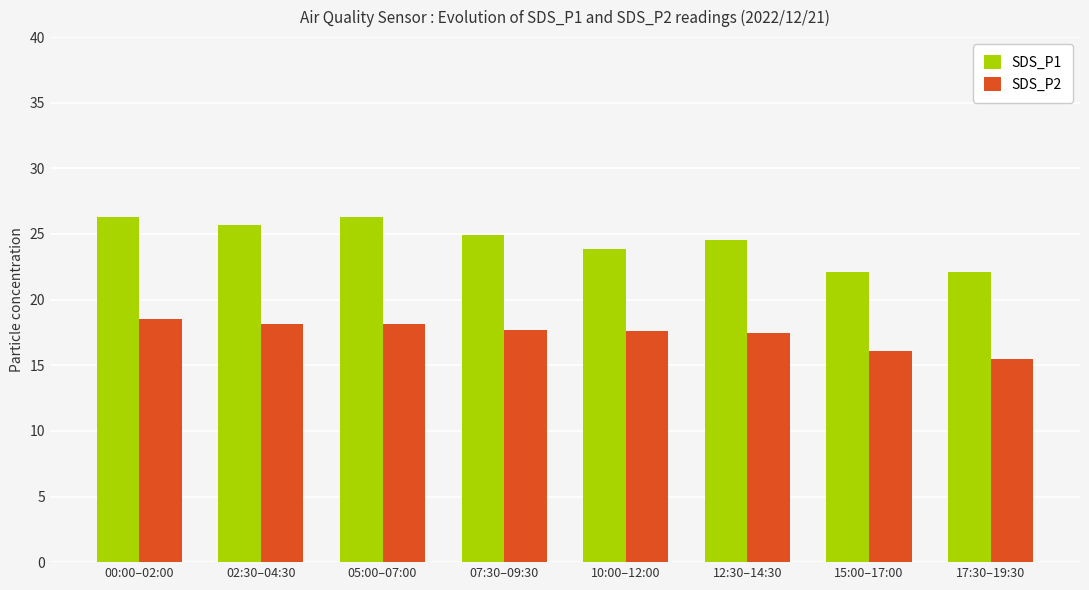

Rank the series at 00:00–02:00 from lowest to highest value.

SDS_P2, SDS_P1